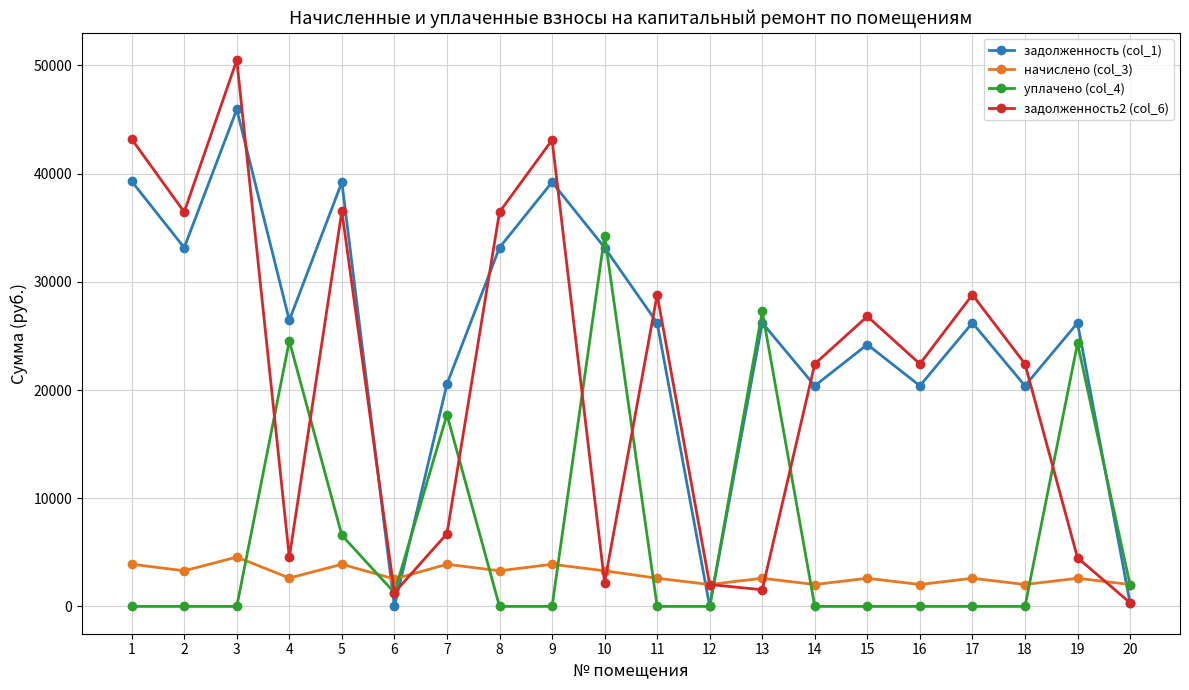

True or false: задолженность (col_1) has more than 0 points higher than both neighbors.

True